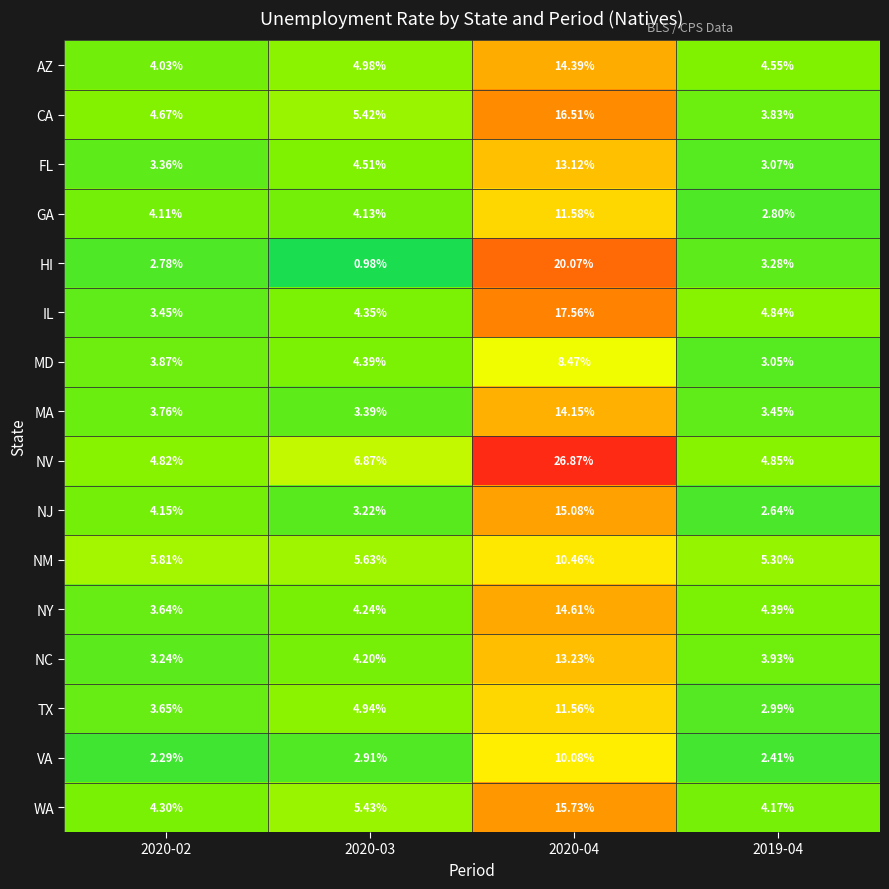

At 2020-04, list the series in order from smallest to largest.

MD, VA, NM, TX, GA, FL, NC, MA, AZ, NY, NJ, WA, CA, IL, HI, NV